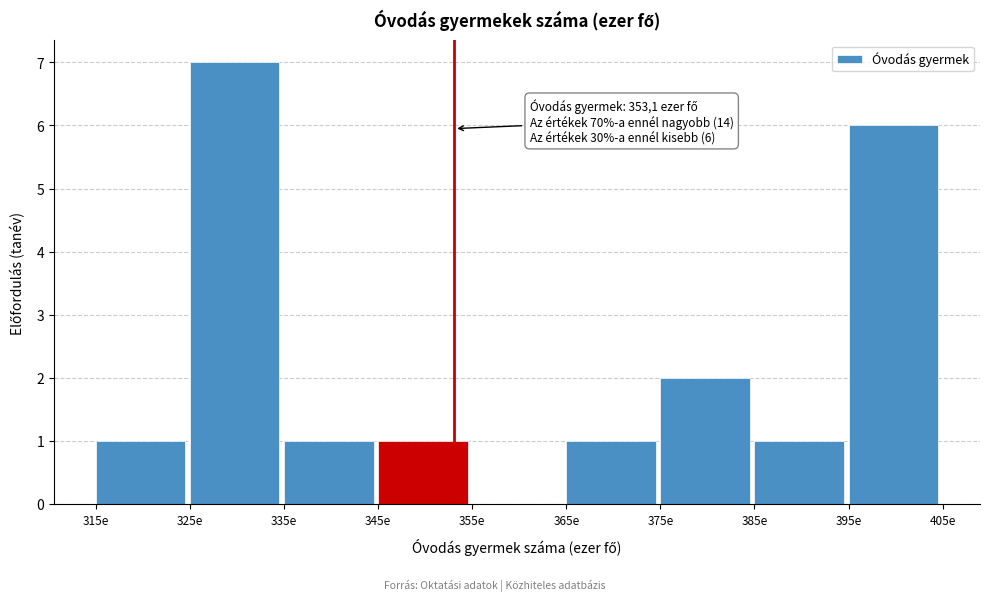

Over which range of the x-axis is the bar tallest?

325 to 335